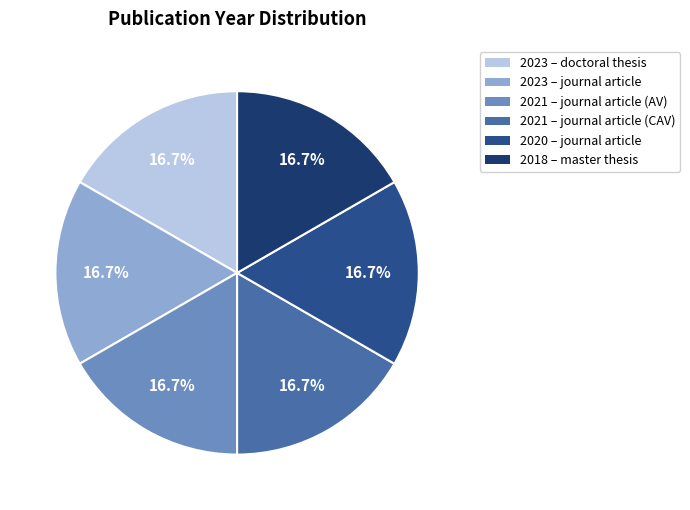

What is the ratio of the value at 2021 – journal article (AV) to the value at 2020 – journal article?

1.0